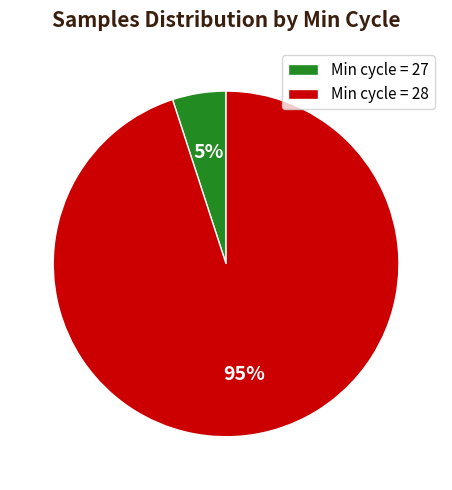

Is there a majority slice in this chart?

Yes